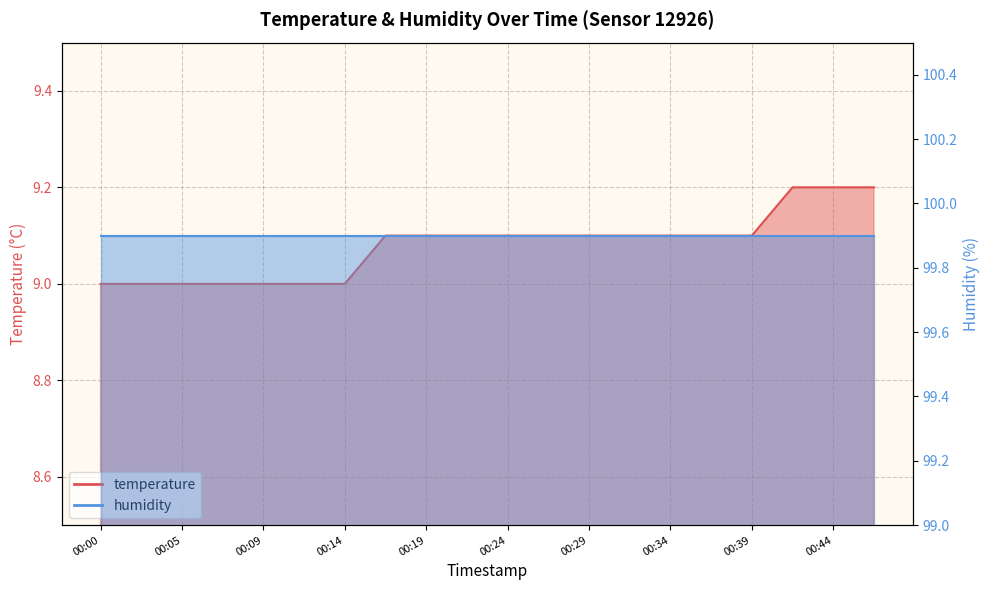

Rank the categories by value from lowest to highest.

00:00, 00:02, 00:05, 00:07, 00:09, 00:12, 00:14, 00:17, 00:19, 00:22, 00:24, 00:27, 00:29, 00:32, 00:34, 00:37, 00:39, 00:42, 00:44, 00:47